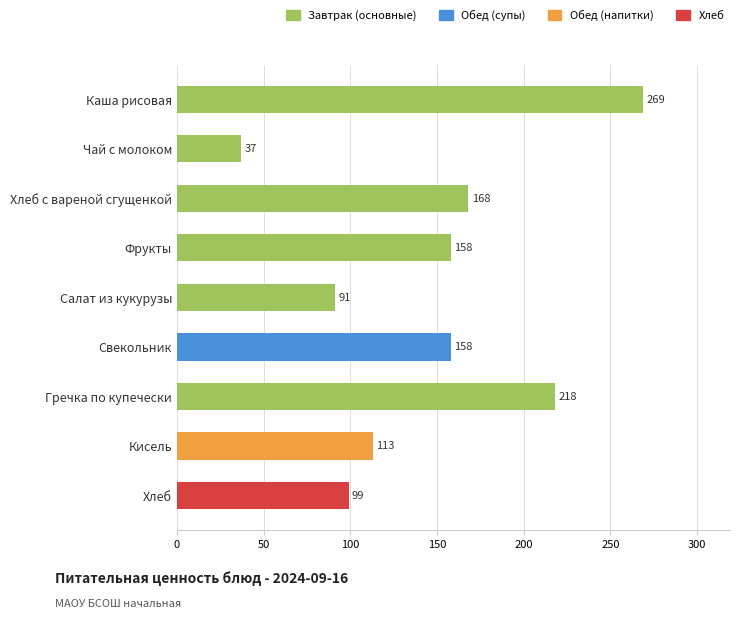

What is the label of the 9th bar from the top?

Хлеб